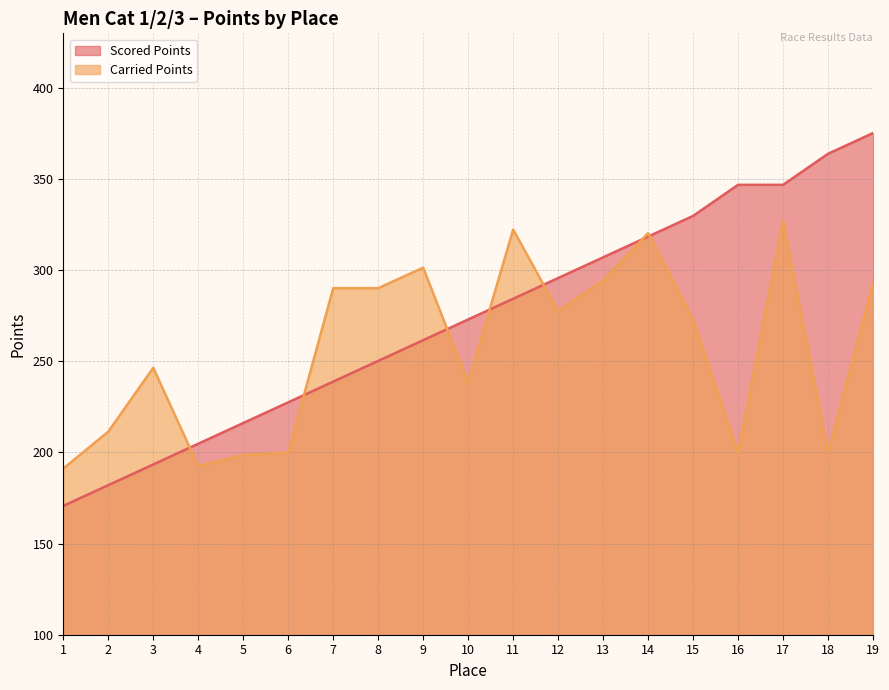

True or false: Scored Points has a value of 346.9 at 17.

True